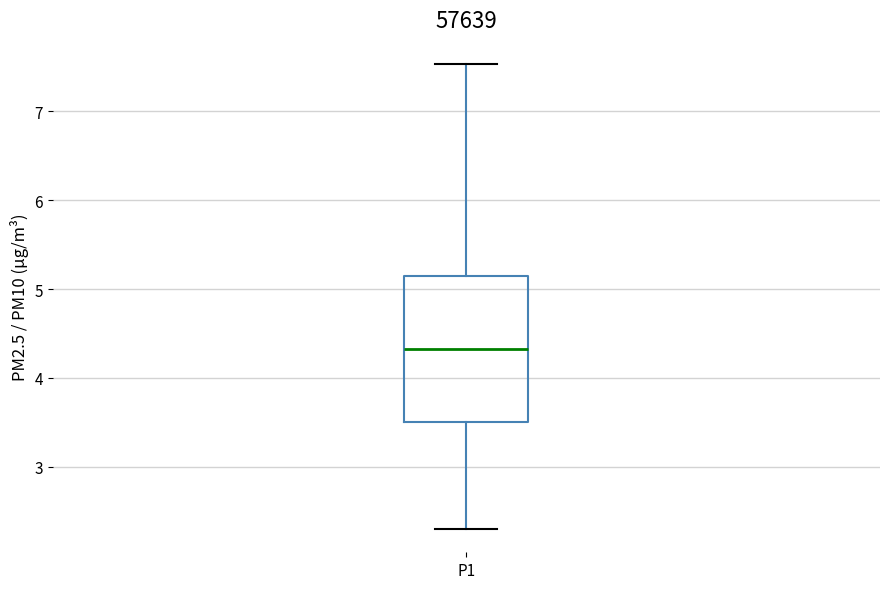

Transcribe this box plot: give where the median line is, the range the box spans, and where the two whiskers end, as read against the y-axis. The values are not printed on the chart, so give them approximately, as read against the axis.

median 4.3, box 3.5 to 5.2, whiskers 2.3 to 7.5